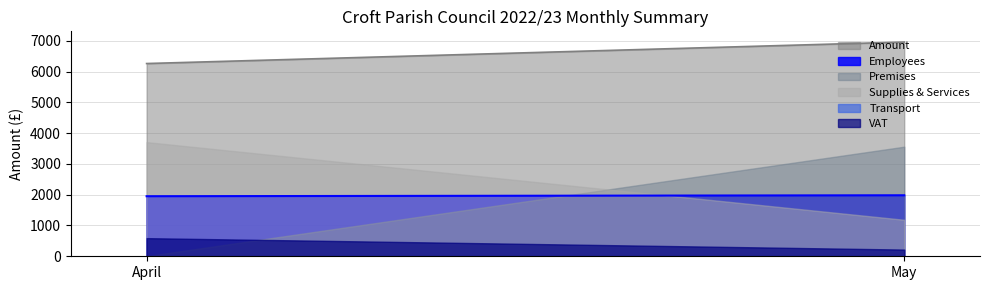

Is it true that Amount equals 6960.0 at May?

True